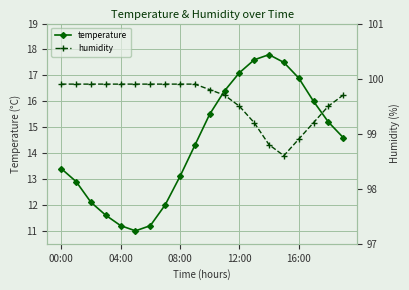

What is the highest value of the temperature series?

17.8